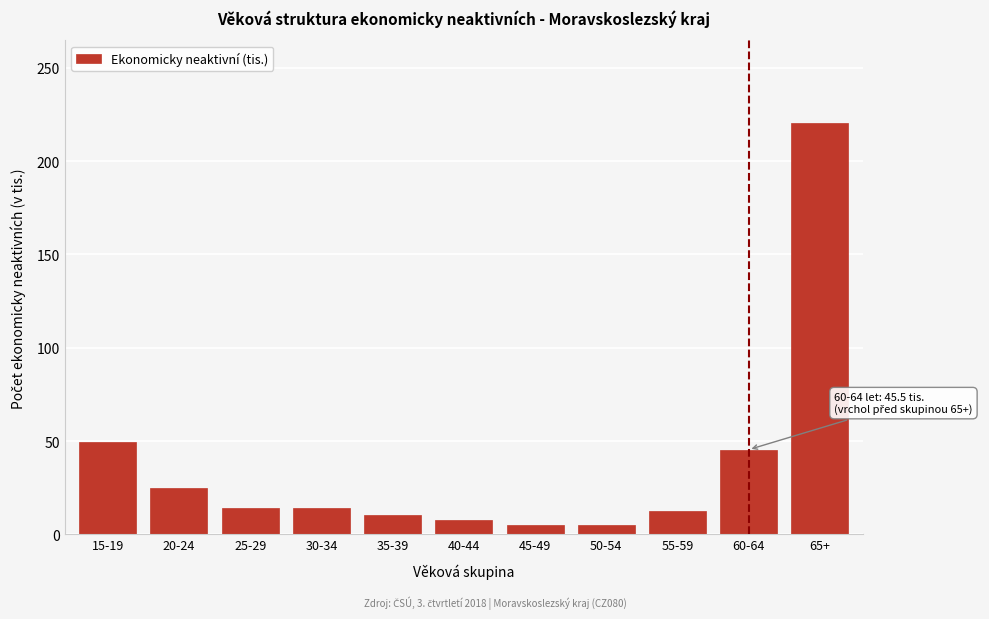

True or false: the data shows 4.9 at 45-49.

True